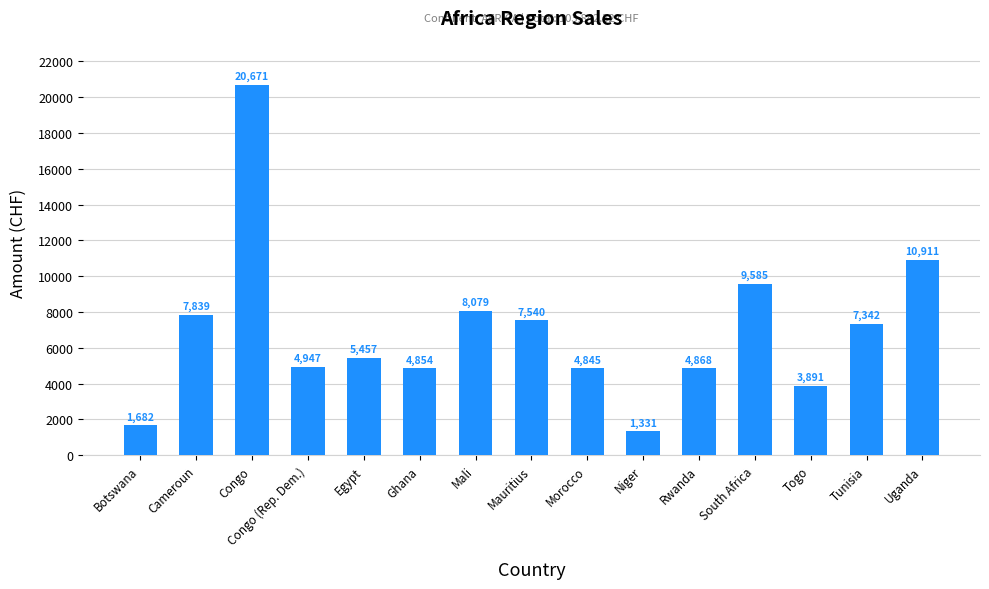

Which has a higher value, Niger or Congo?

Congo